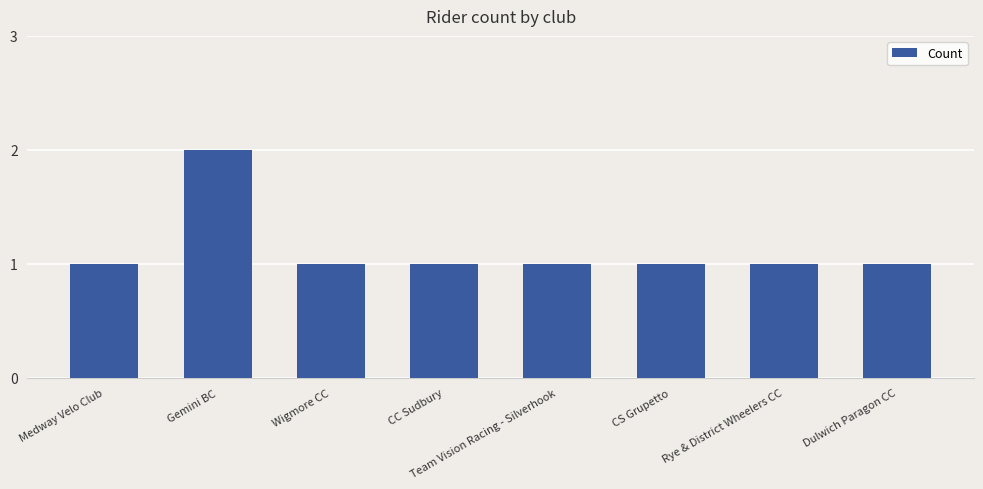

The chart shows a value of 3 at Gemini BC. True or false?

False